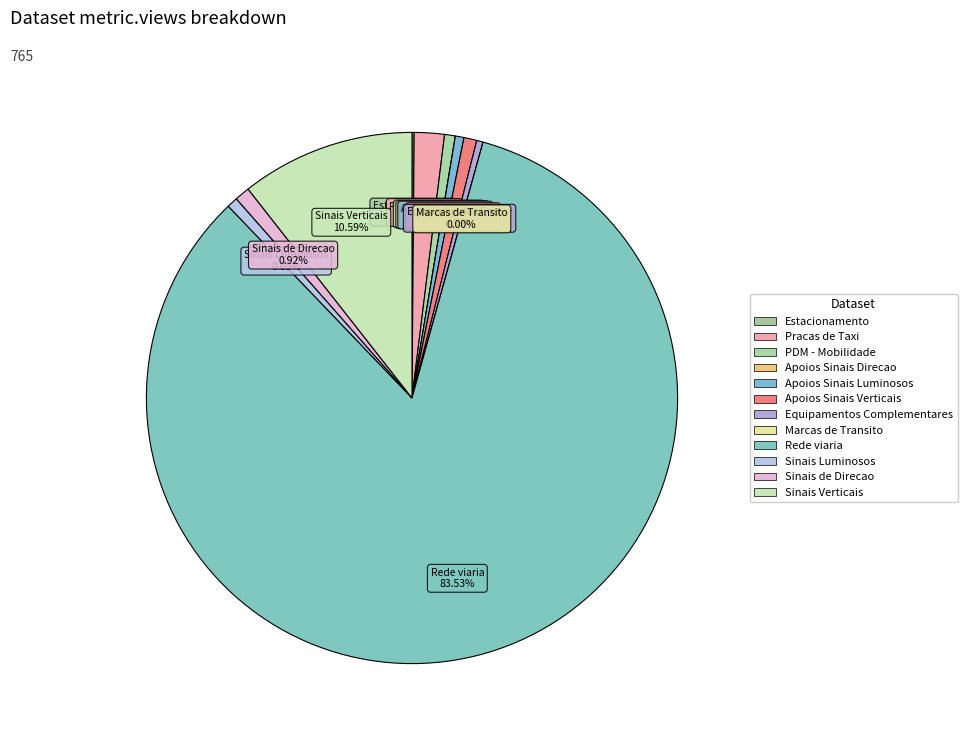

Combined, what portion of the pie is Apoios Sinais Verticais and Equipamentos Complementares?

1.2%